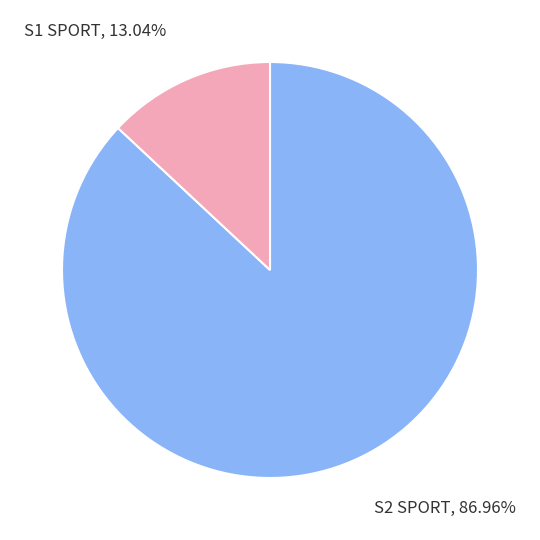

How many segments does this pie chart have?

2